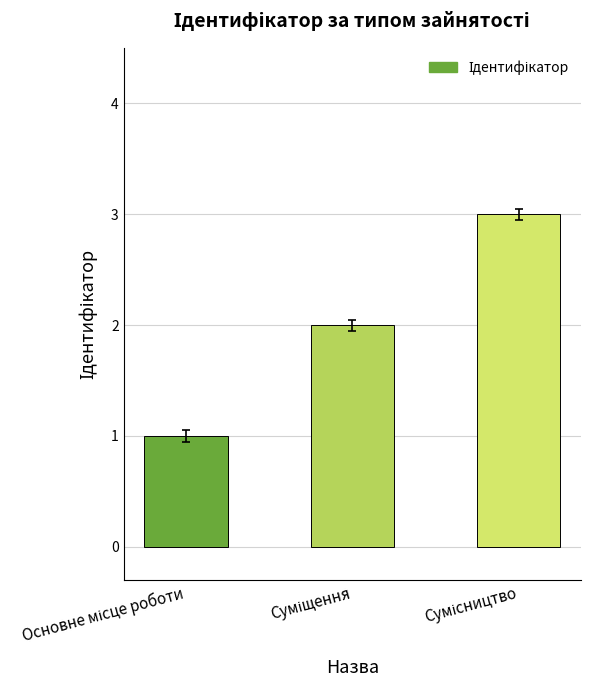

What is the maximum value shown in the chart?

3